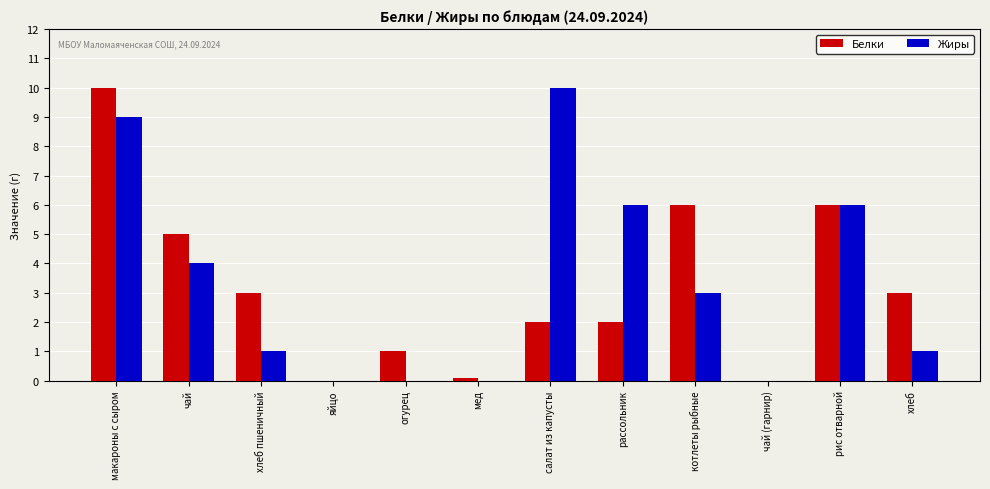

Does the chart contain stacked bars?

No